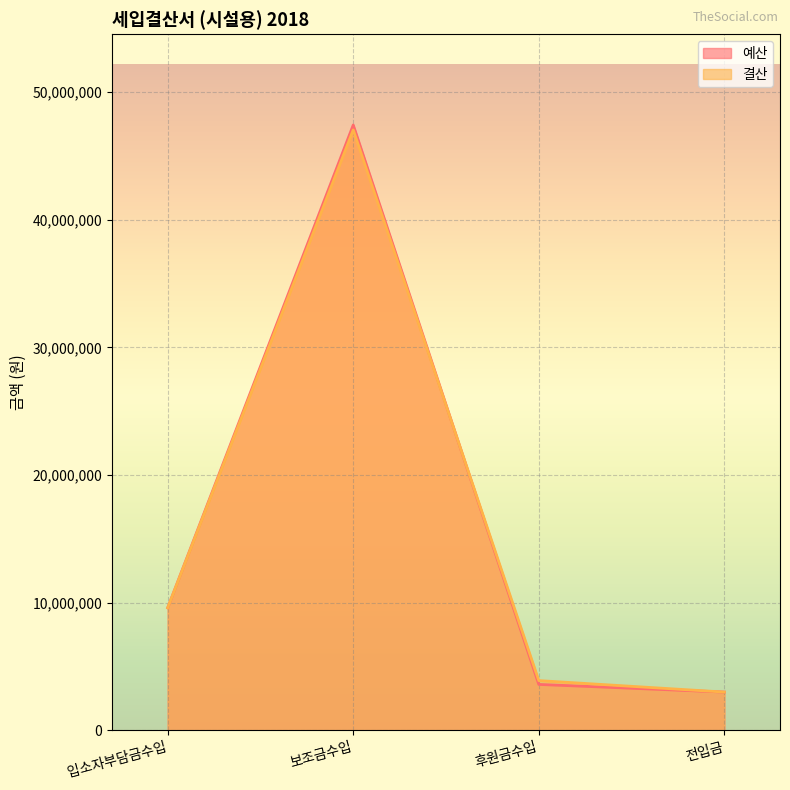

After their last crossing, which series has the higher values: 예산 or 결산?

결산